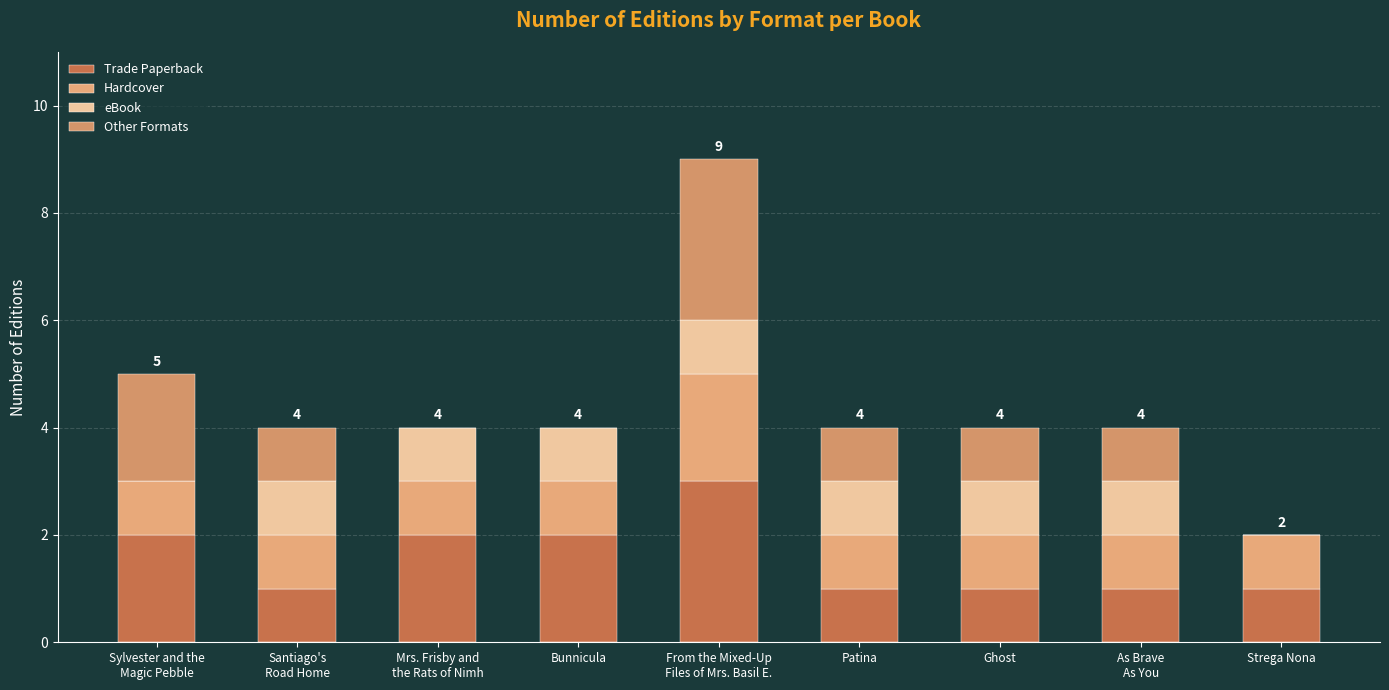

At which category is the sum across all series the highest?

From the Mixed-Up
Files of Mrs. Basil E.